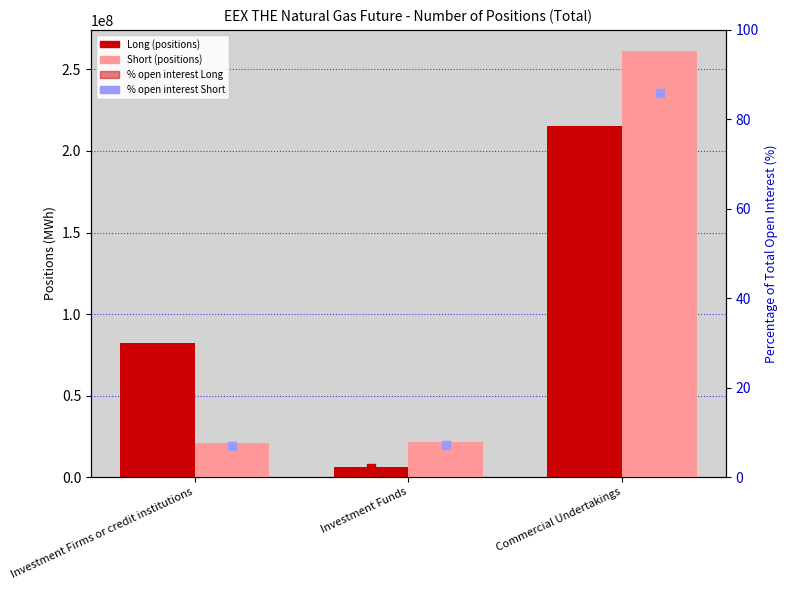

At how many categories does at least one series exceed 111308466?

1